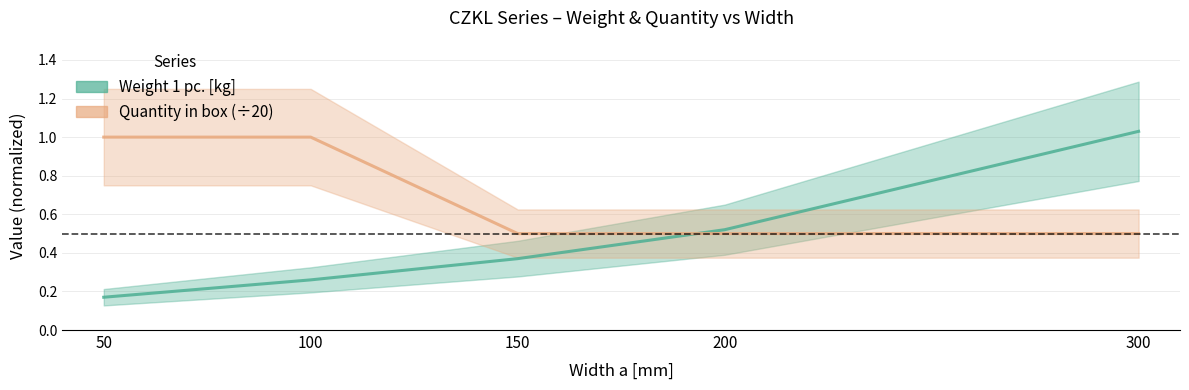

What is the sum of the Weight 1 pc. values at 100 and 300?

1.3